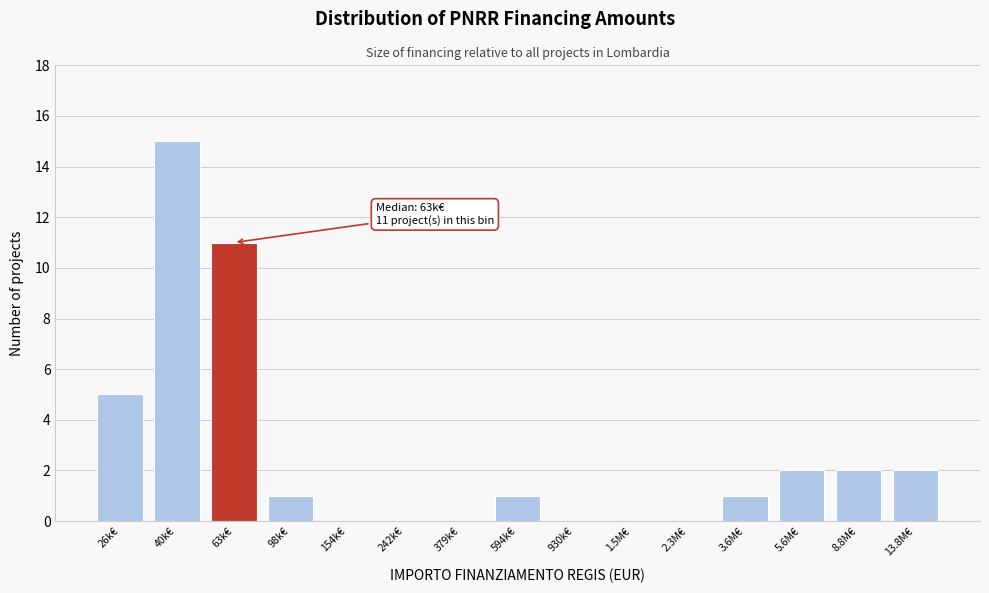

Reading left to right, what are all the values shown in this chart?

26k€=5	40k€=15	63k€=11	98k€=1	154k€=0	242k€=0	379k€=0	594k€=1	930k€=0	1.5M€=0	2.3M€=0	3.6M€=1	5.6M€=2	8.8M€=2	13.8M€=2